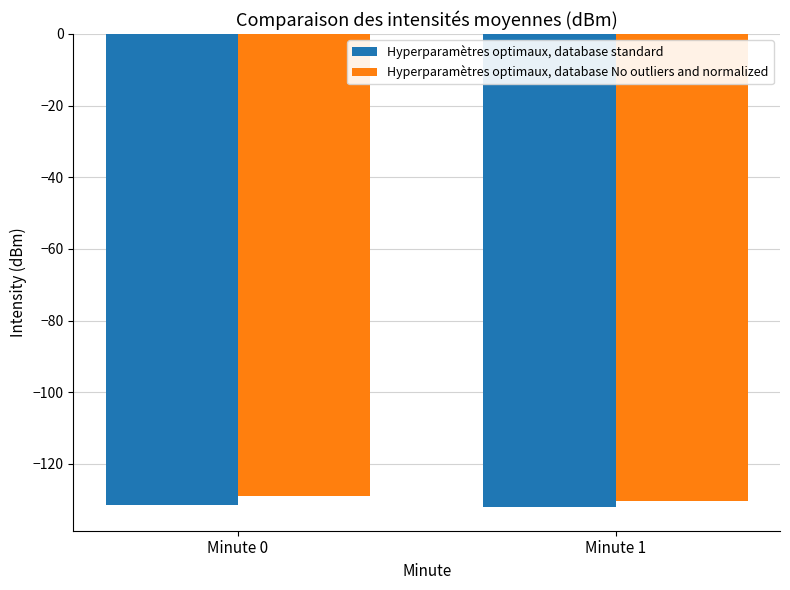

How many categories are shown in the chart?

2